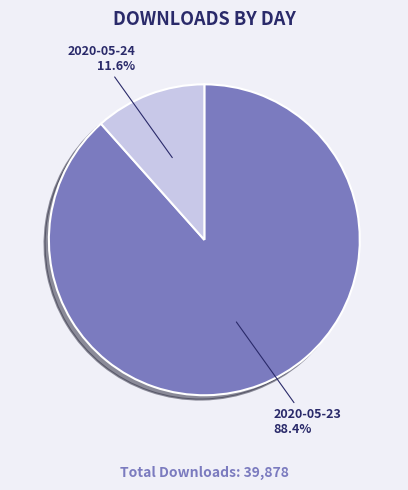

How many slices are in this pie chart?

2